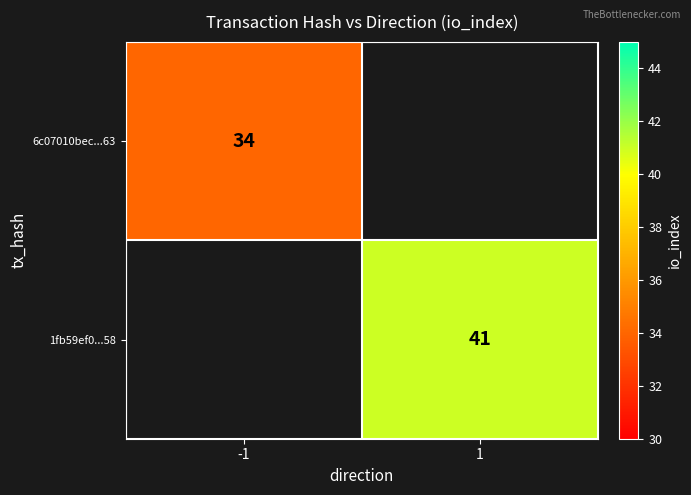

Which label corresponds to the smallest value in the chart?

-1